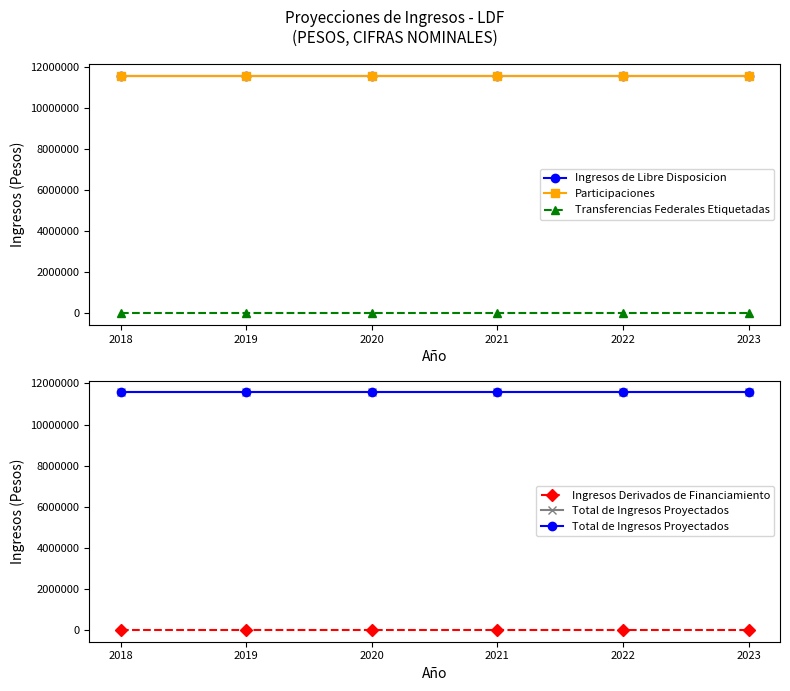

How many distinct data groups are displayed?

5